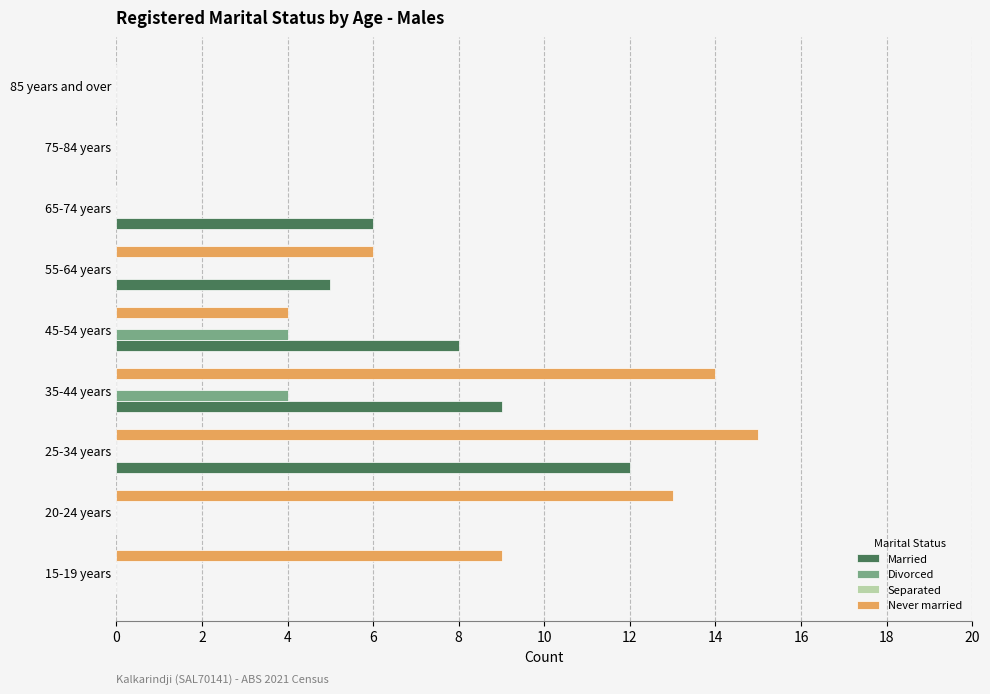

Where is Never married nearest to the value 7?

55-64 years